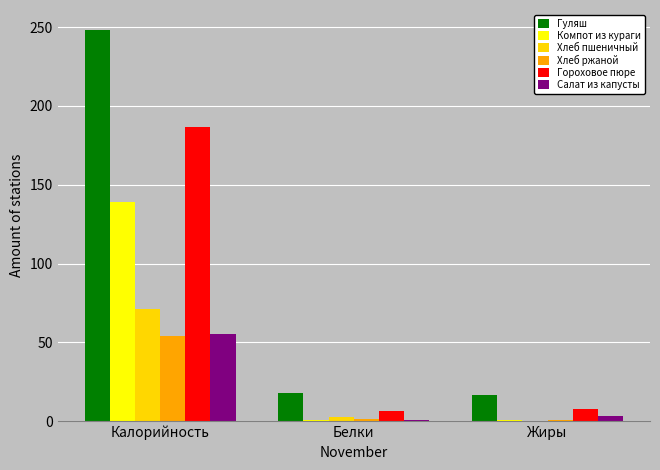

Which series changed the most between Калорийность and Жиры?

Гуляш